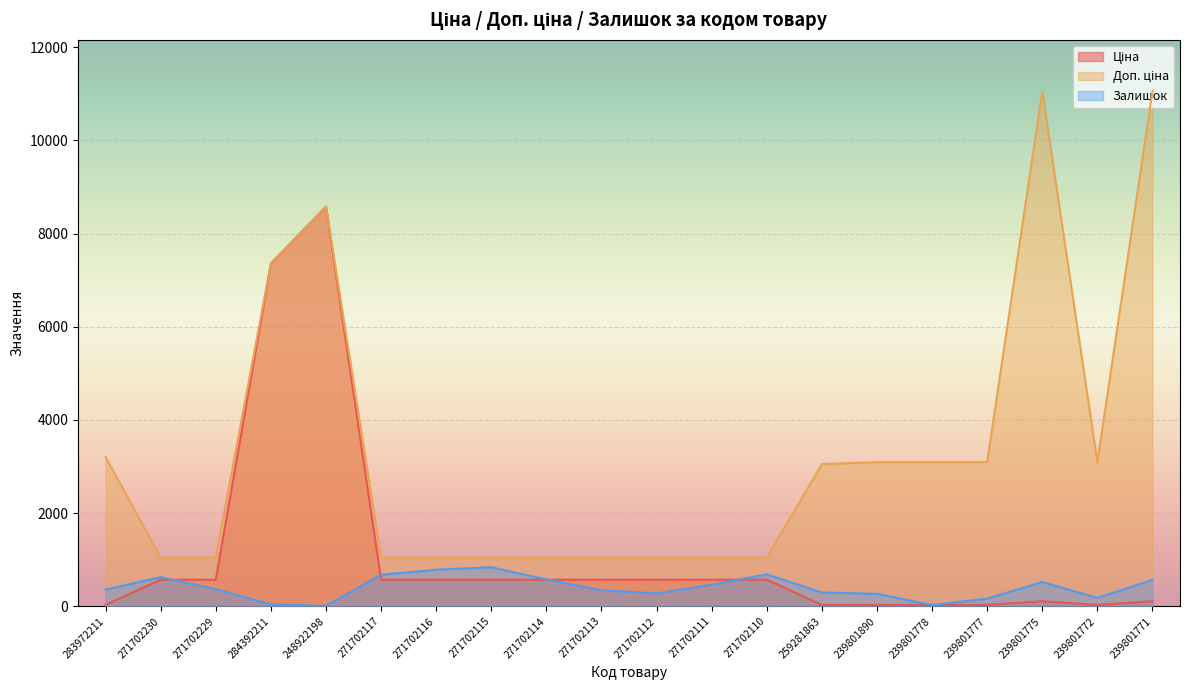

Reading right to left, transcribe all the data shown in this chart.

Ціна: 239801771=110.5	239801772=30.9	239801775=110.5	239801777=30.9	239801778=30.9	239801890=30.9	259281863=30.5	271702110=571.6	271702111=571.6	271702112=571.6	271702113=571.6	271702114=571.6	271702115=571.6	271702116=571.6	271702117=571.6	248922198=8581.1	284392211=7360.2	271702229=571.6	271702230=571.6	283972211=32.0
Доп. ціна: 239801771=11055.0	239801772=3095.0	239801775=11055.0	239801777=3095.0	239801778=3095.0	239801890=3095.0	259281863=3053.0	271702110=1048.0	271702111=1048.0	271702112=1048.0	271702113=1048.0	271702114=1048.0	271702115=1048.0	271702116=1048.0	271702117=1048.0	248922198=8581.1	284392211=7360.2	271702229=1048.0	271702230=1048.0	283972211=3205.0
Залишок: 239801771=568.0	239801772=180.0	239801775=522.0	239801777=164.0	239801778=30.0	239801890=269.0	259281863=298.0	271702110=687.0	271702111=464.0	271702112=279.0	271702113=345.0	271702114=578.0	271702115=839.0	271702116=786.0	271702117=679.0	248922198=11.0	284392211=45.0	271702229=370.0	271702230=626.0	283972211=360.0